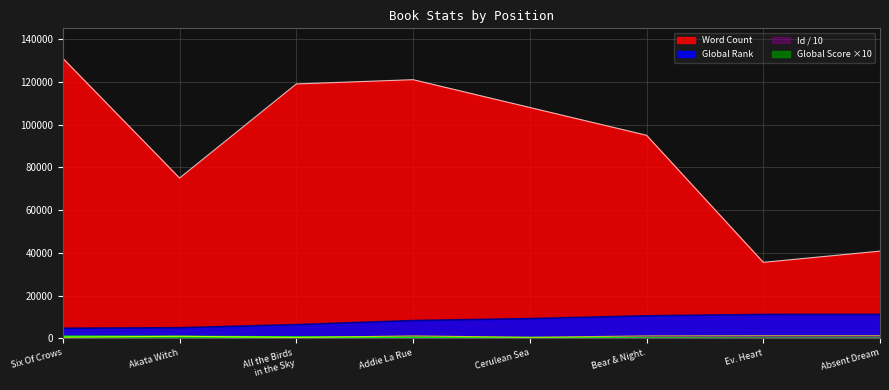

Reading right to left, list all the values displayed in this chart.

Word Count: 40836.0	35590.0	95000.0	108000.0	121000.0	119000.0	75000.0	131000.0
Global Rank: 11240.0	11214.0	10580.0	9266.0	8346.0	6458.0	5009.0	4760.0
Global Score: 10.0	10.0	110.0	290.0	380.0	580.0	830.0	890.0
Id: 1256.2	1255.9	1179.9	531.1	1181.1	446.0	1013.1	564.6